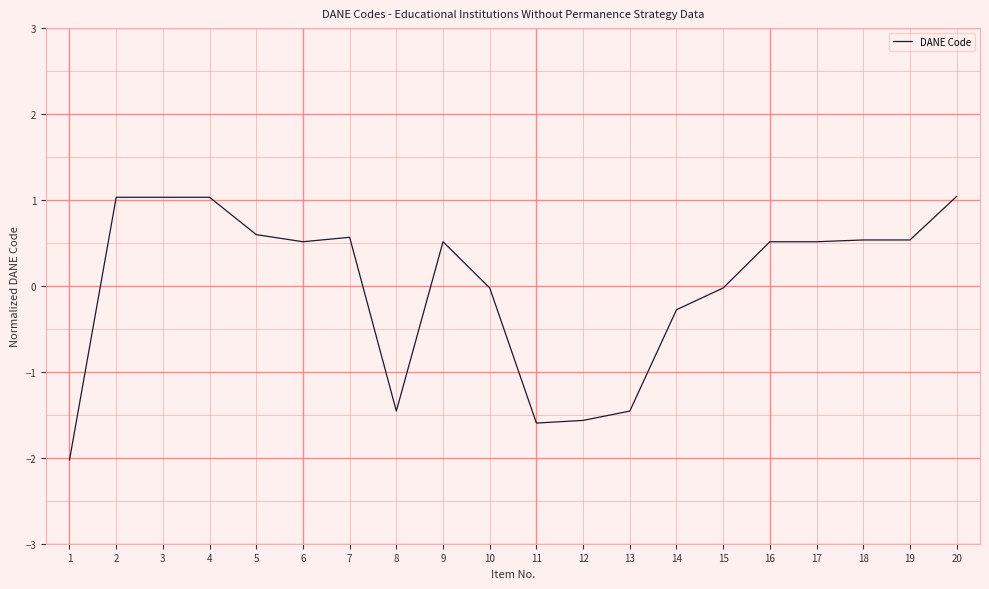

How many lines are shown in the chart?

1